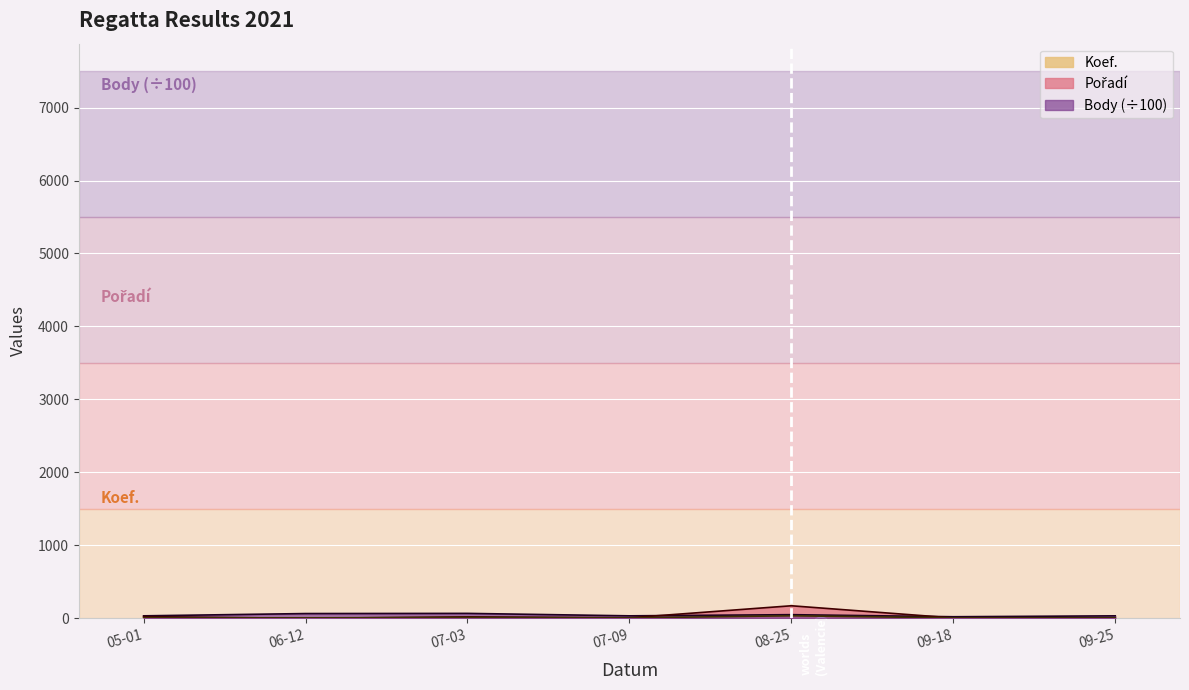

What is the maximum value shown in the chart?

173.0